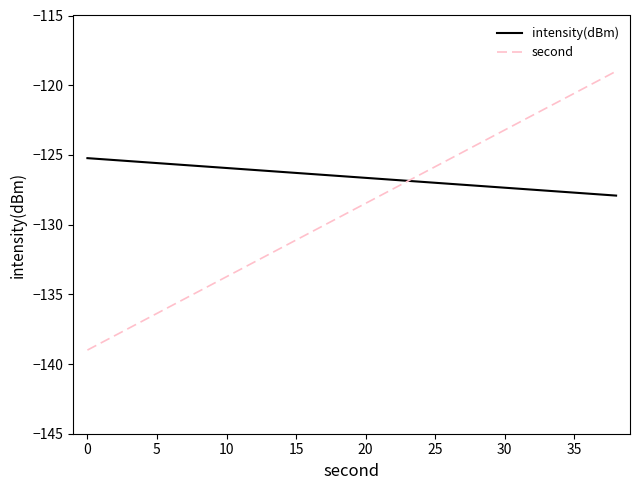

What is the highest value of the intensity(dBm) series?

-125.2